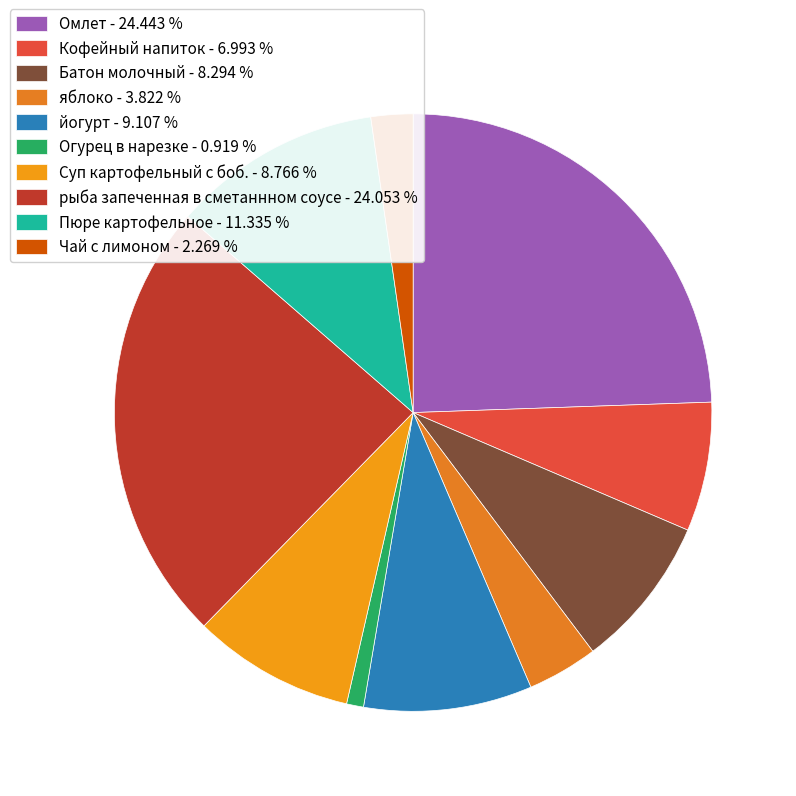

Count the number of slices in the pie.

10